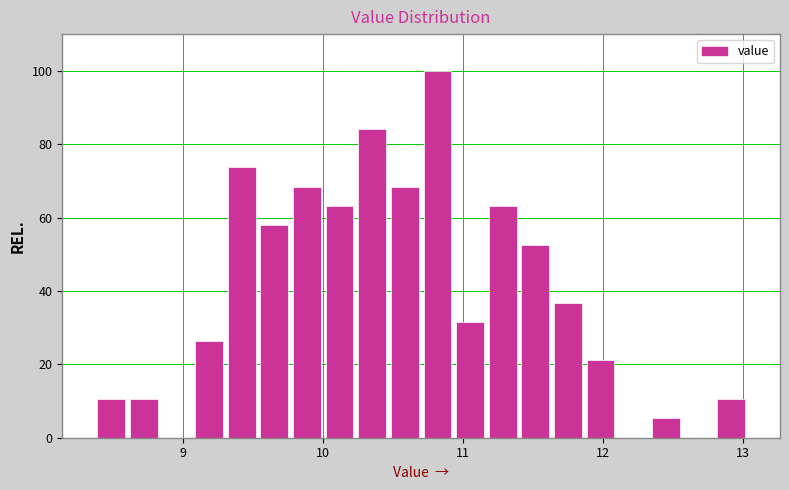

Around what value on the x-axis is the tallest bar? Give the approximate position of its centre, as read against the axis.

10.8